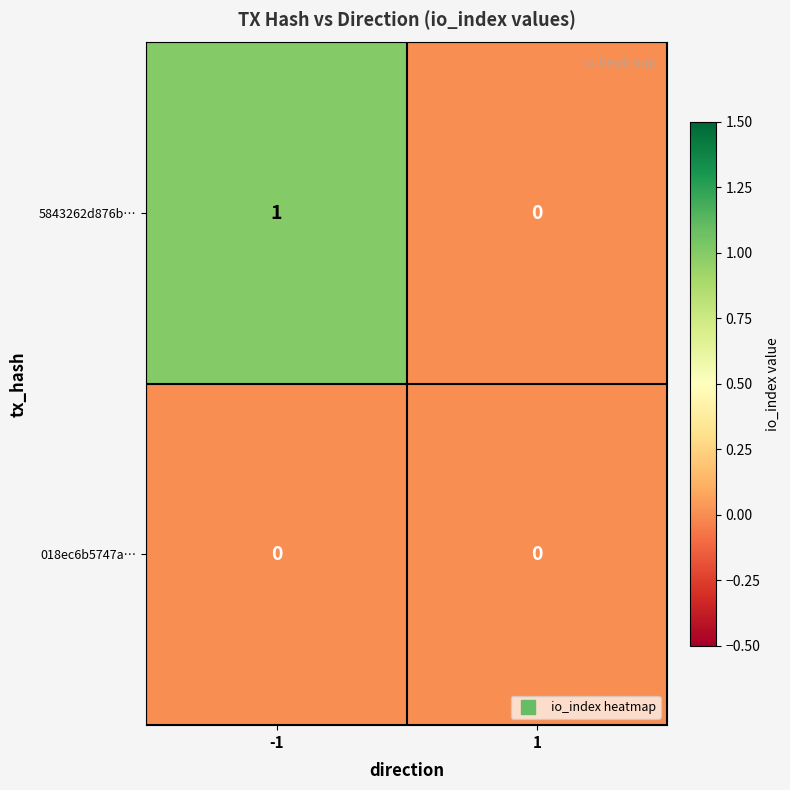

How many categories are shown in the chart?

2